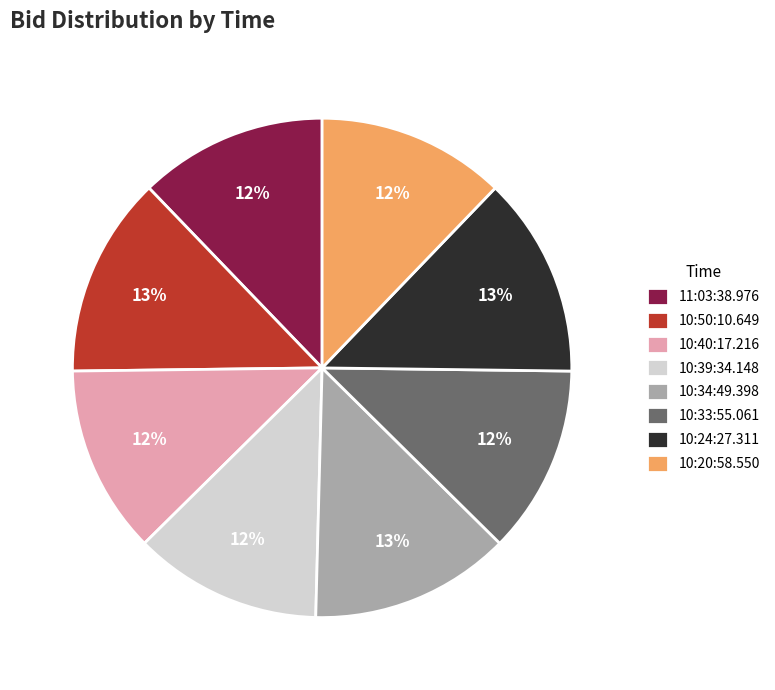

Is it true that 10:33:55.061 is 19% of the pie?

False